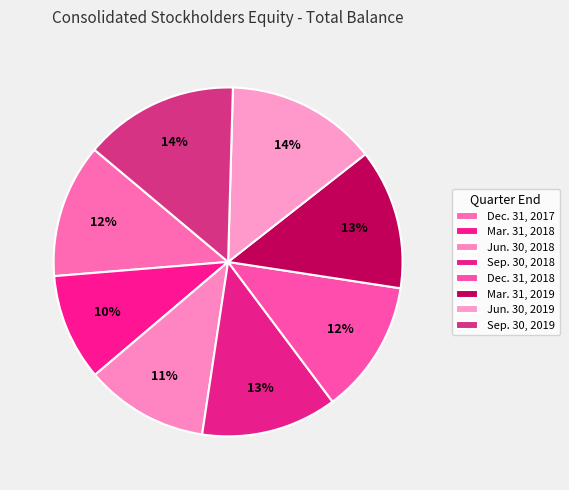

Which category has the biggest portion of the pie?

Sep. 30, 2019